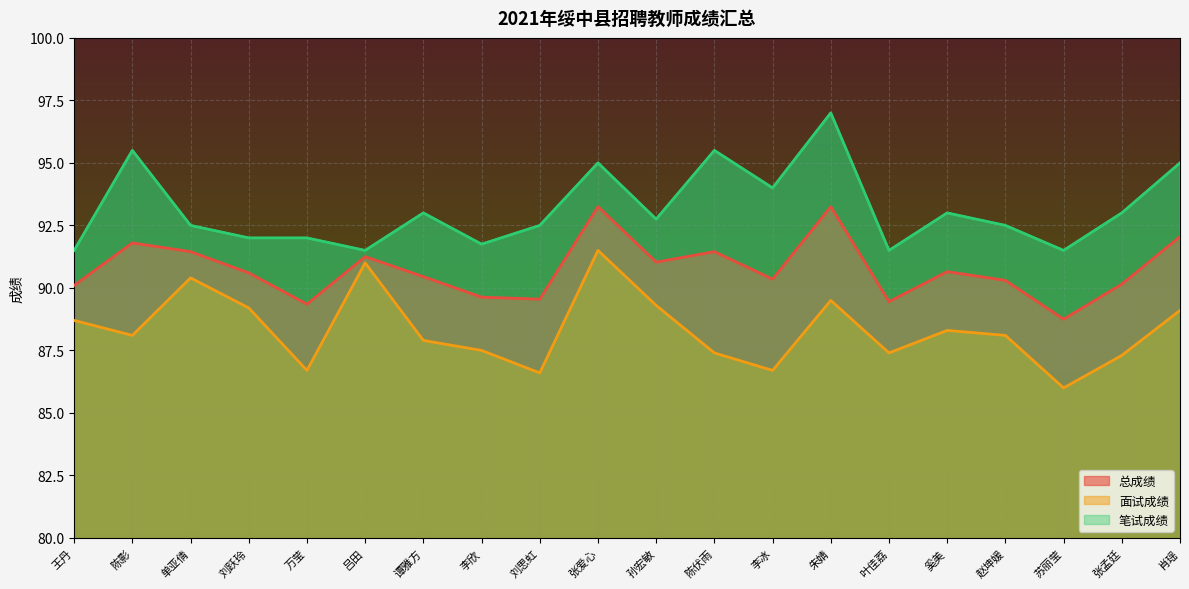

List the series in order of their overall mean, highest first.

笔试成绩, 总成绩, 面试成绩